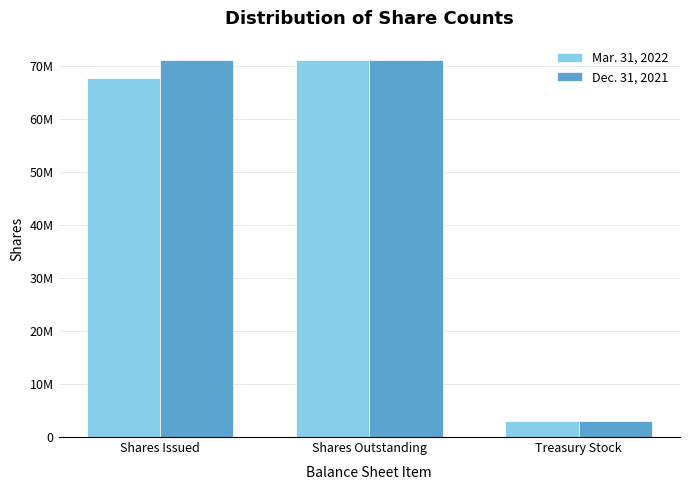

Which series has the largest range (max minus min)?

Mar. 31, 2022